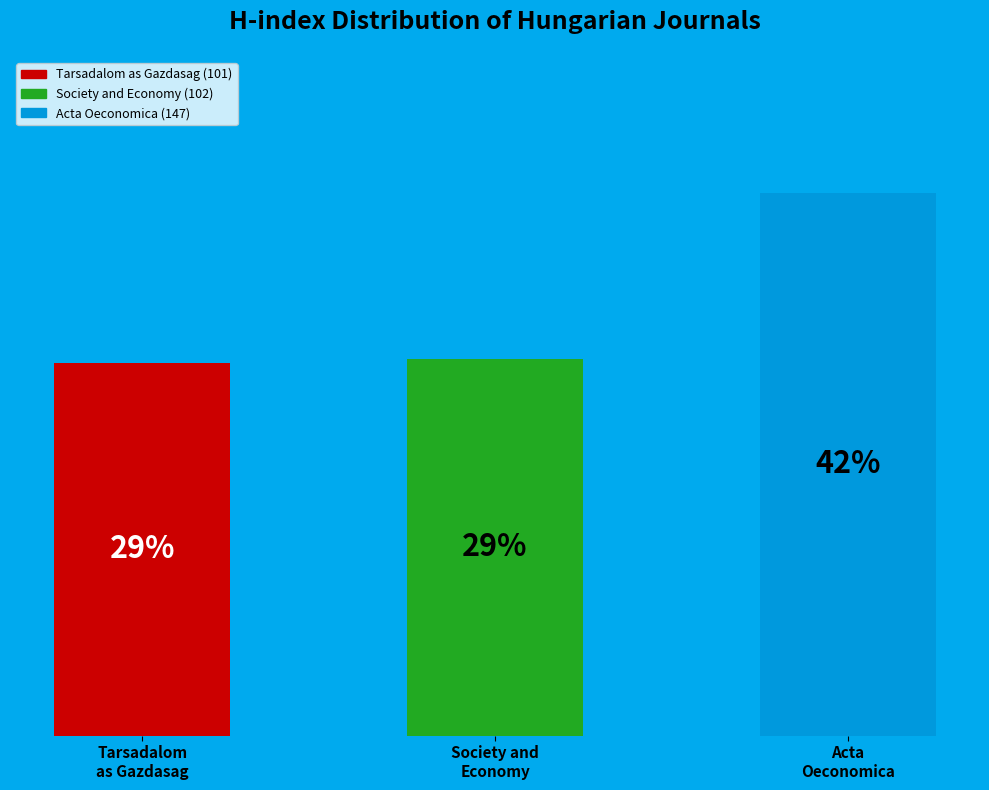

Does any single category account for the majority?

No